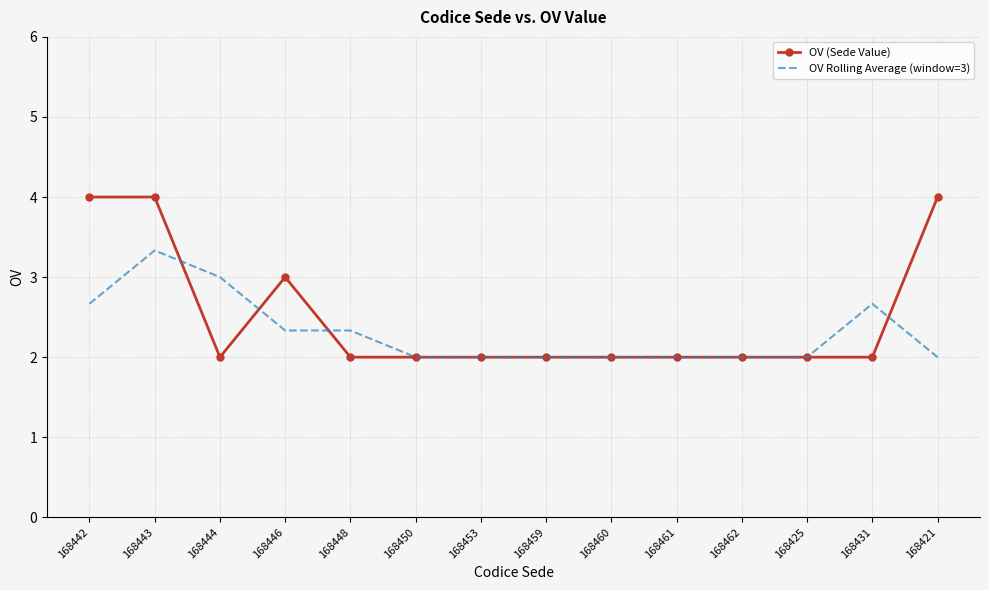

Which series ends up on top after the final intersection of OV Rolling Average (window=3) and OV (Sede Value)?

OV (Sede Value)